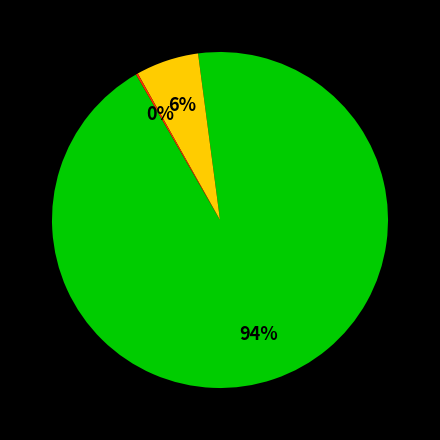

To the nearest percent, what is the difference between the largest and smallest slice percentages?

94%